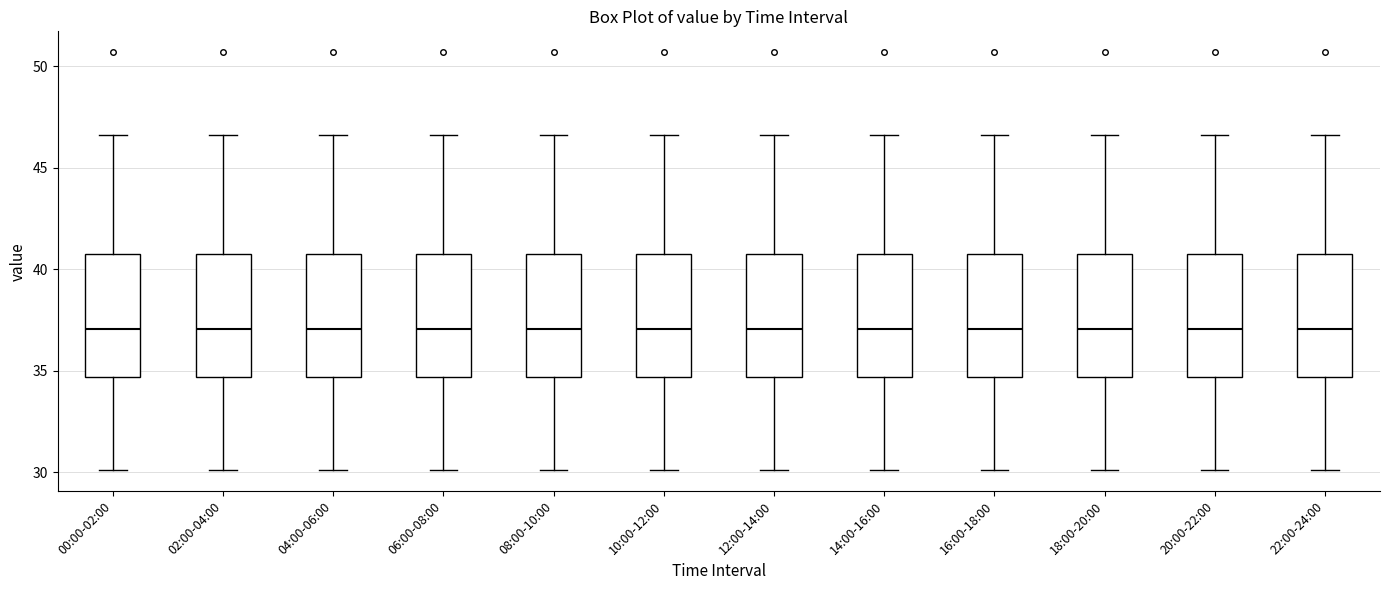

Reading left to right, read every box against the y-axis: the position of its median line, the range the box covers, and the ends of its whiskers. The values are not printed on the chart, so give them approximately, as read against the axis.

00:00-02:00: median 37.0, box 34.5 to 41.0, whiskers 30.0 to 46.5
02:00-04:00: median 37.0, box 34.5 to 41.0, whiskers 30.0 to 46.5
04:00-06:00: median 37.0, box 34.5 to 41.0, whiskers 30.0 to 46.5
06:00-08:00: median 37.0, box 34.5 to 41.0, whiskers 30.0 to 46.5
08:00-10:00: median 37.0, box 34.5 to 41.0, whiskers 30.0 to 46.5
10:00-12:00: median 37.0, box 34.5 to 41.0, whiskers 30.0 to 46.5
12:00-14:00: median 37.0, box 34.5 to 41.0, whiskers 30.0 to 46.5
14:00-16:00: median 37.0, box 34.5 to 41.0, whiskers 30.0 to 46.5
16:00-18:00: median 37.0, box 34.5 to 41.0, whiskers 30.0 to 46.5
18:00-20:00: median 37.0, box 34.5 to 41.0, whiskers 30.0 to 46.5
20:00-22:00: median 37.0, box 34.5 to 41.0, whiskers 30.0 to 46.5
22:00-24:00: median 37.0, box 34.5 to 41.0, whiskers 30.0 to 46.5